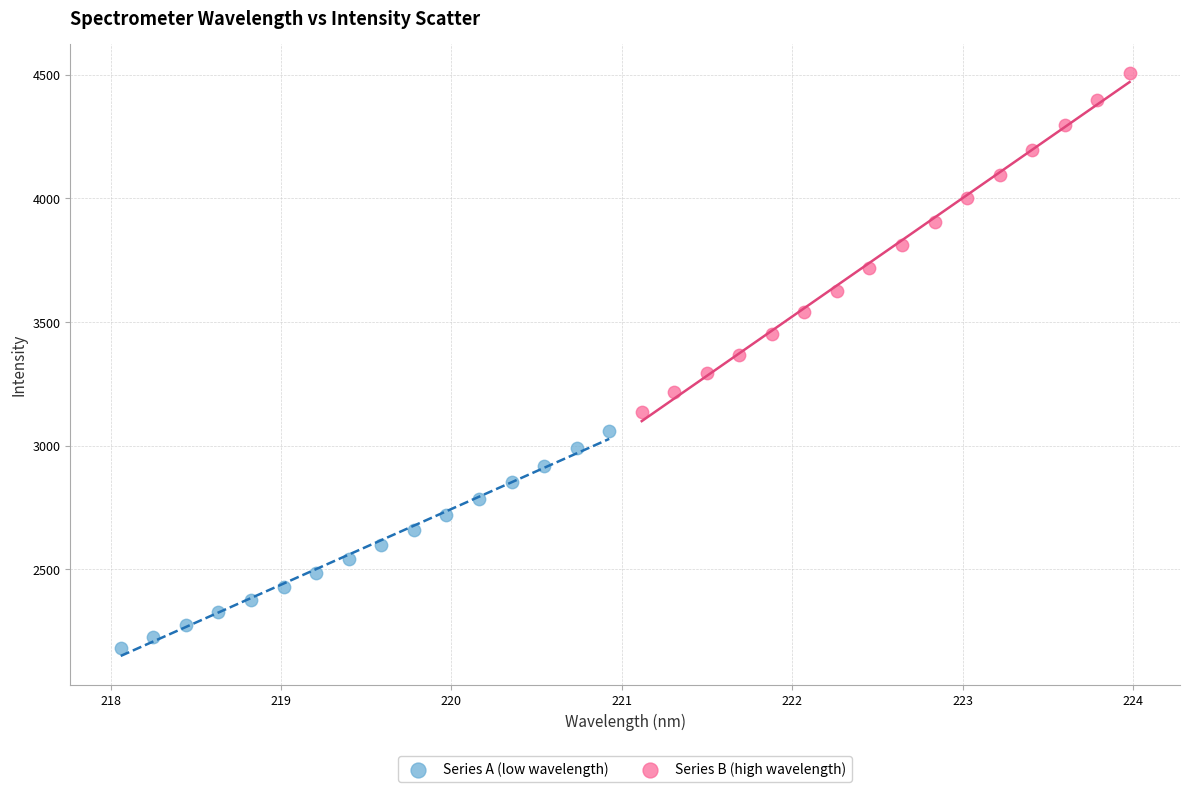

Which series reaches the maximum Y coordinate?

Series B (high wavelength)